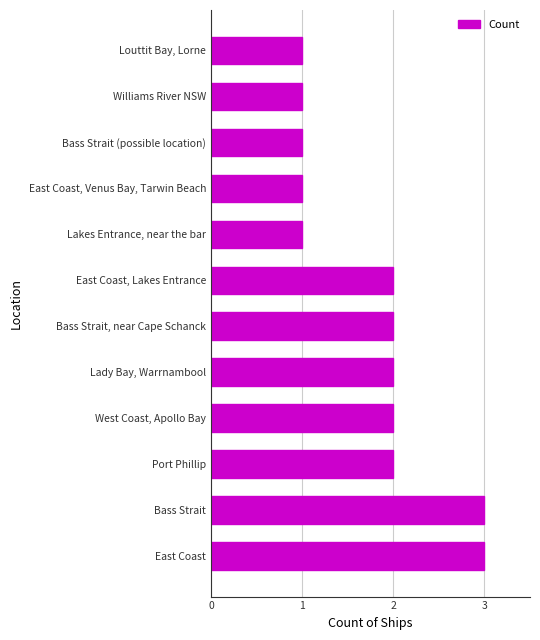

What is the sum of the values at East Coast, Lakes Entrance and Louttit Bay, Lorne?

3